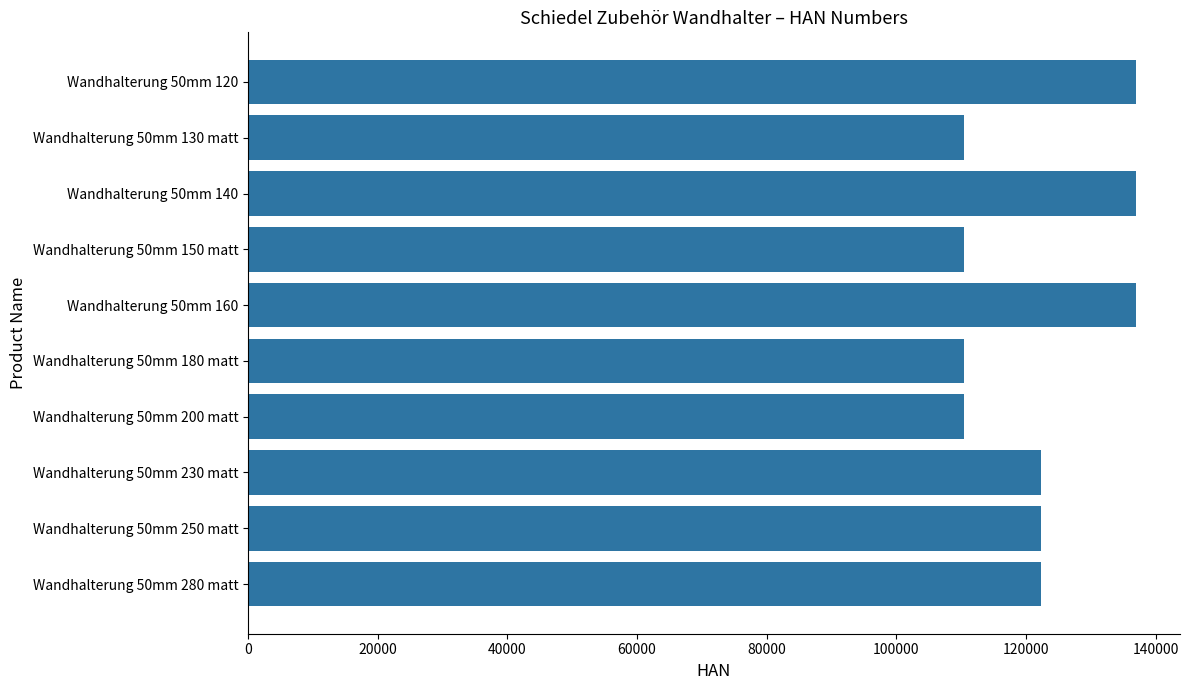

Approximately how many times larger is the value at Wandhalterung 50mm 120 compared to Wandhalterung 50mm 180 matt?

1.2